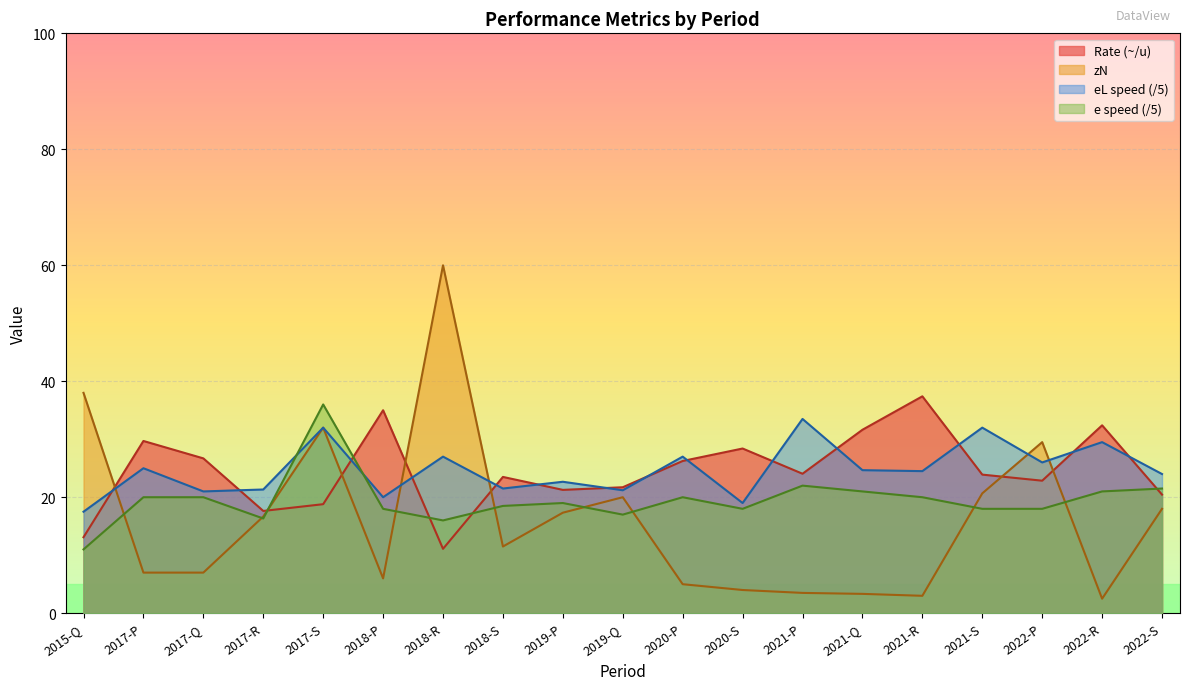

What position from the right is 2018-P?

14